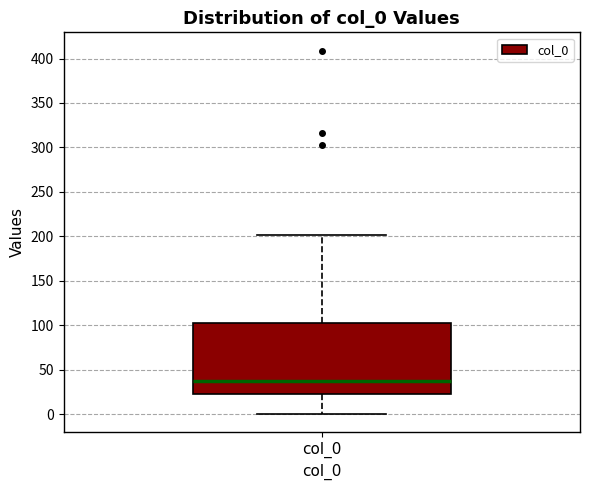

Transcribe this box plot: give where the median line is, the range the box spans, and where the two whiskers end, as read against the y-axis. The values are not printed on the chart, so give them approximately, as read against the axis.

median 35, box 25 to 105, whiskers 0 to 200